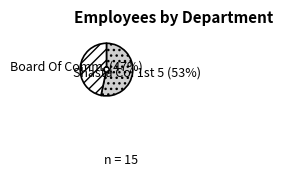

To the nearest percent, what is the average slice percentage?

50%